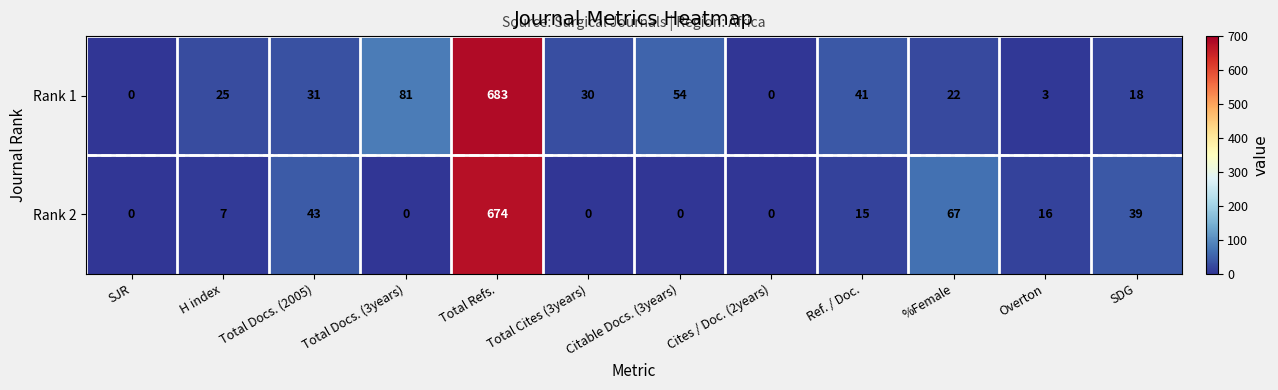

Where does the Rank 1 series first go above 30?

Total Docs. (2005)